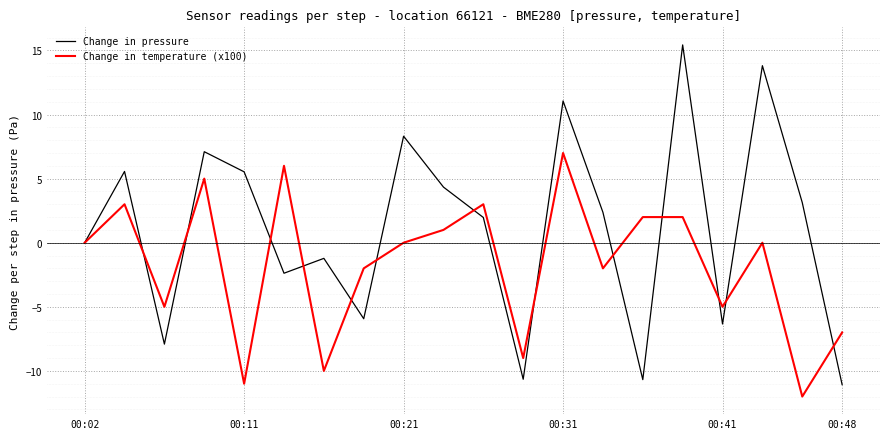

Which series has the largest total across all categories?

Change in pressure